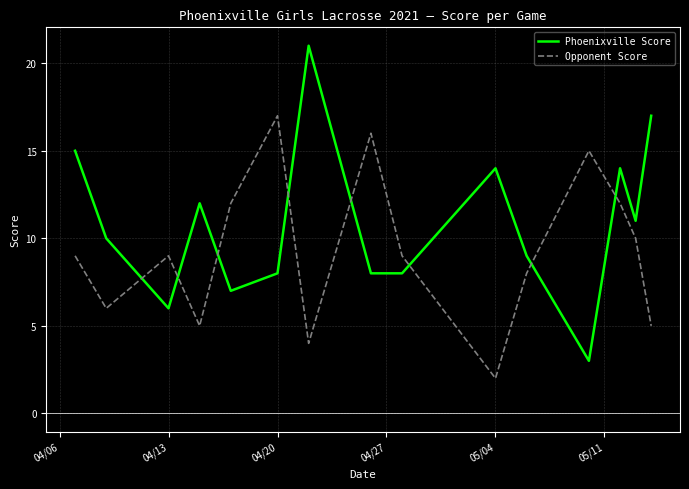

True or false: Opponent Score and Phoenixville Score cross at least once.

True